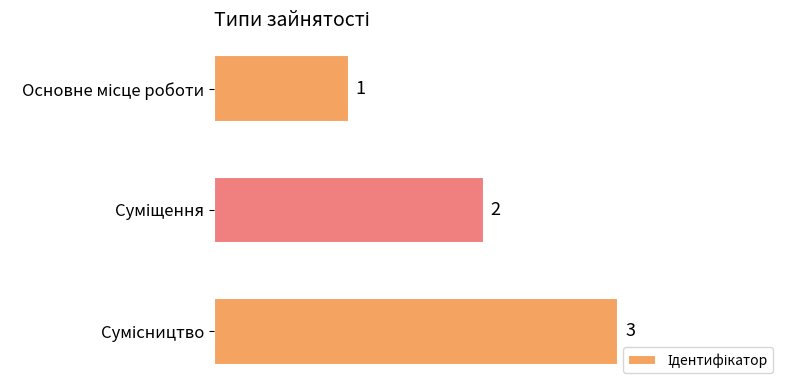

How many values are between 1 and 3?

3